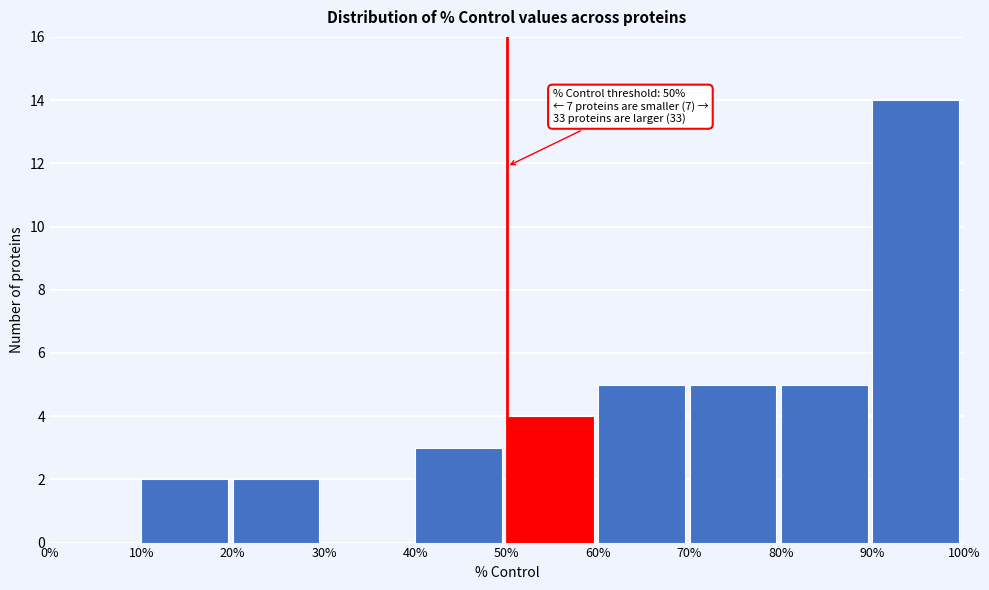

Which range on the x-axis has the tallest bar?

90% to 100%